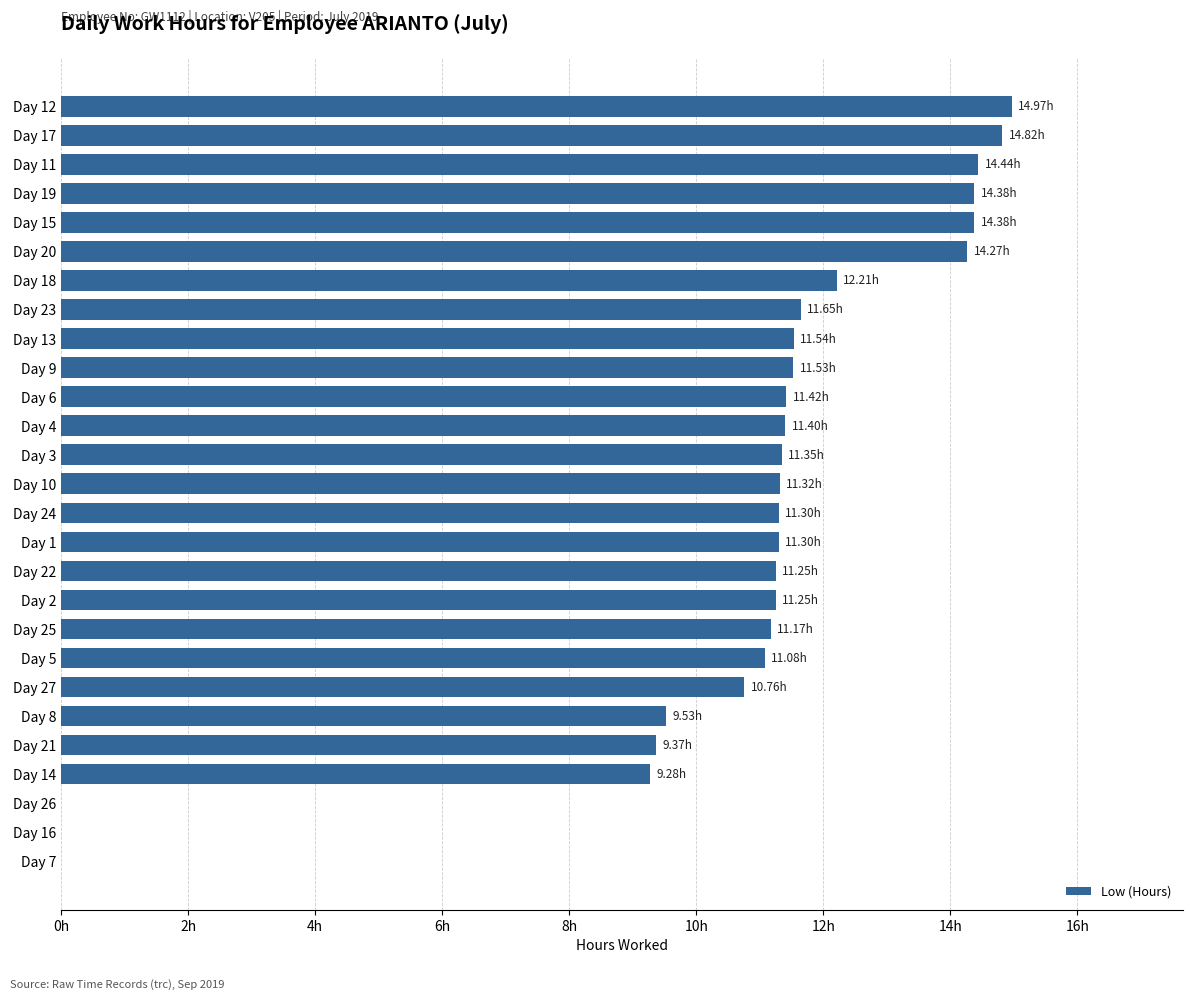

How many positive values are there?

24